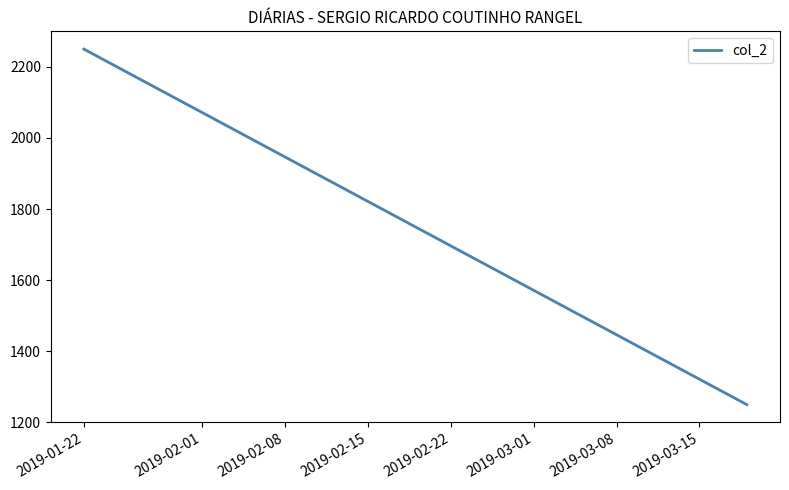

How many lines are shown in the chart?

1